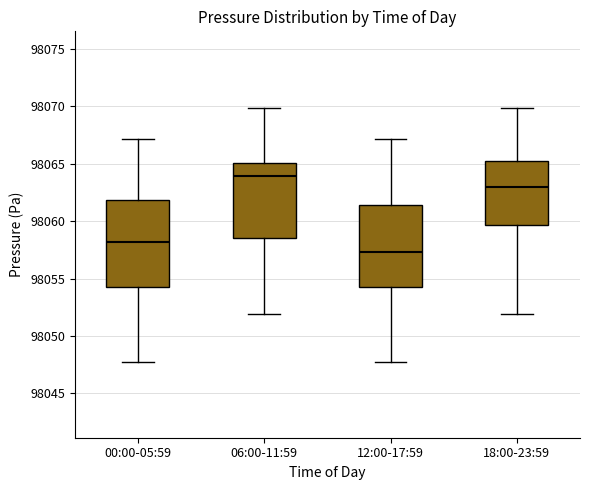

Which box has the lowest median line?

12:00-17:59